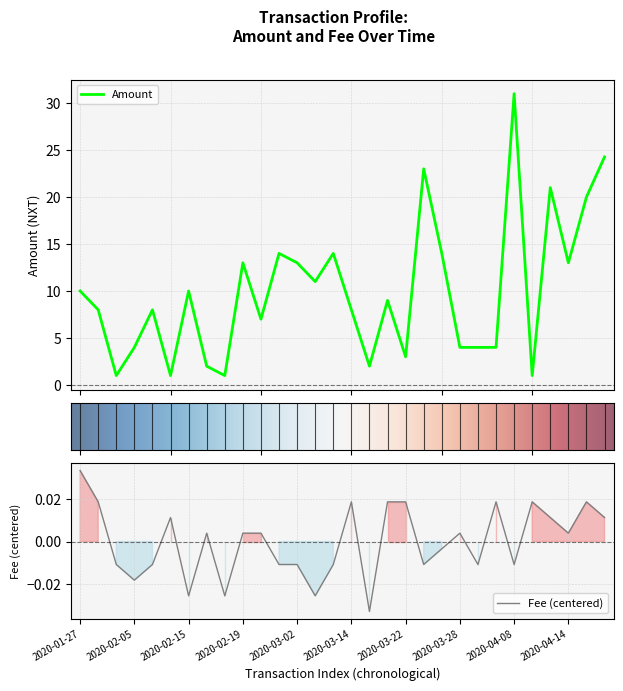

At which category does Fee reach its first local valley?

2020-02-05